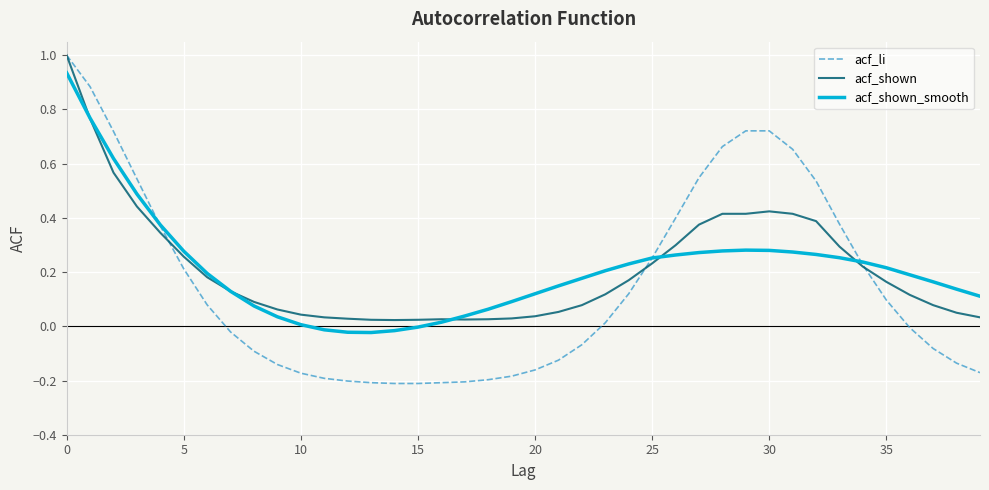

What is the maximum value shown in the chart?

1.0